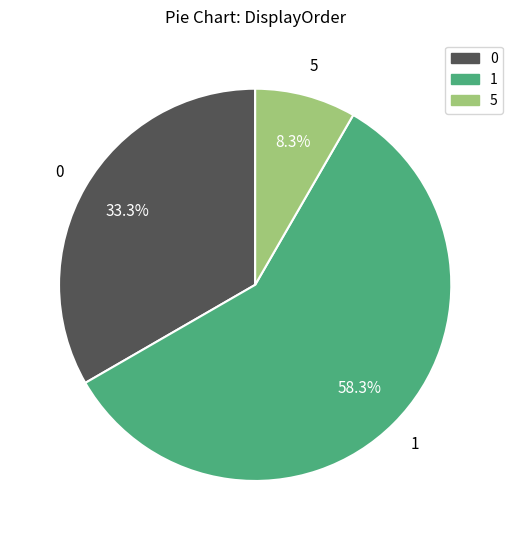

Count the number of slices in the pie.

3